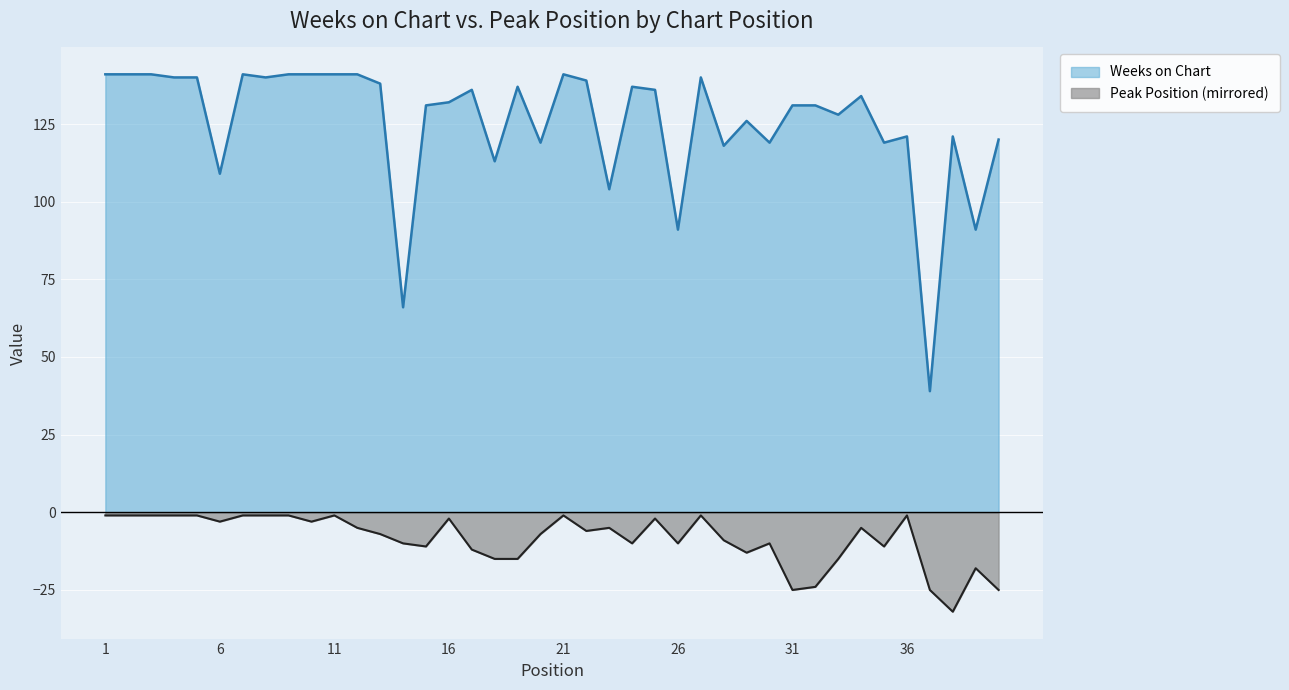

The Peak Position series shows -1 at 11. True or false?

True